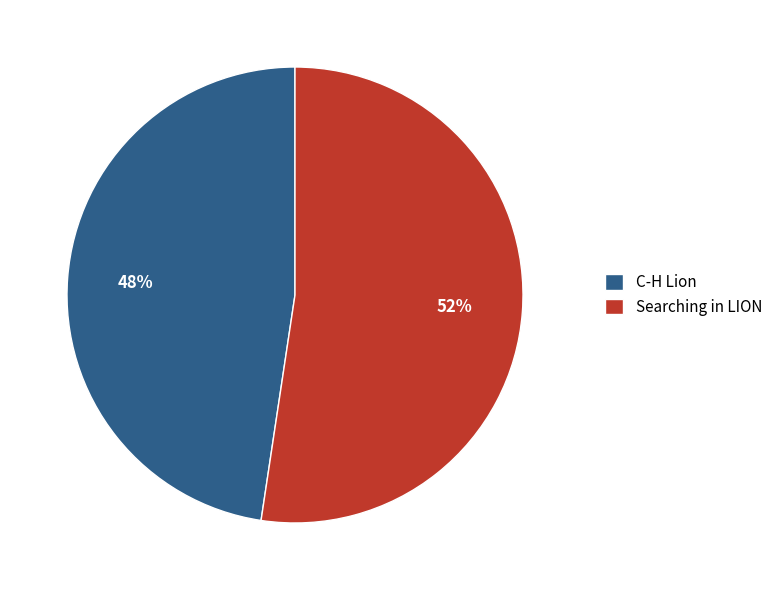

Rank the categories by value from highest to lowest.

Searching in LION, C-H Lion